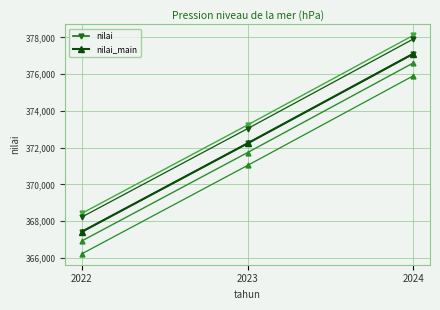

Which series has the largest total across all categories?

nilai